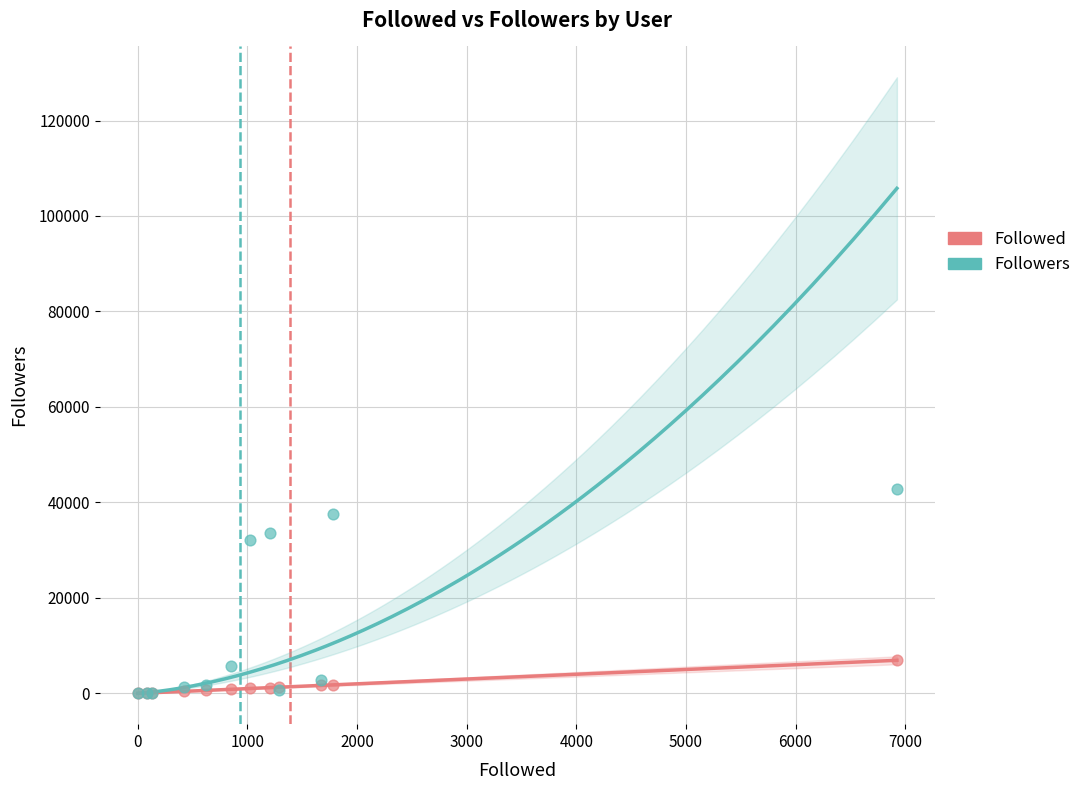

What are all the series names shown in the legend?

Followed, Followers